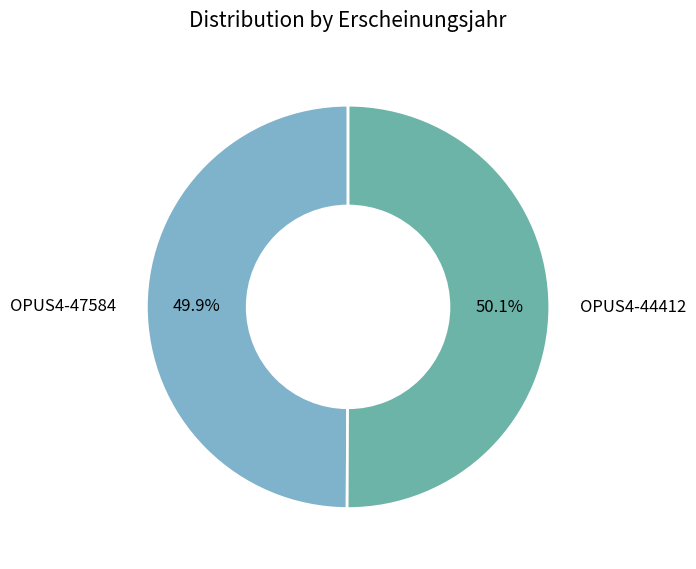

Is there any slice that represents more than half of the pie?

Yes